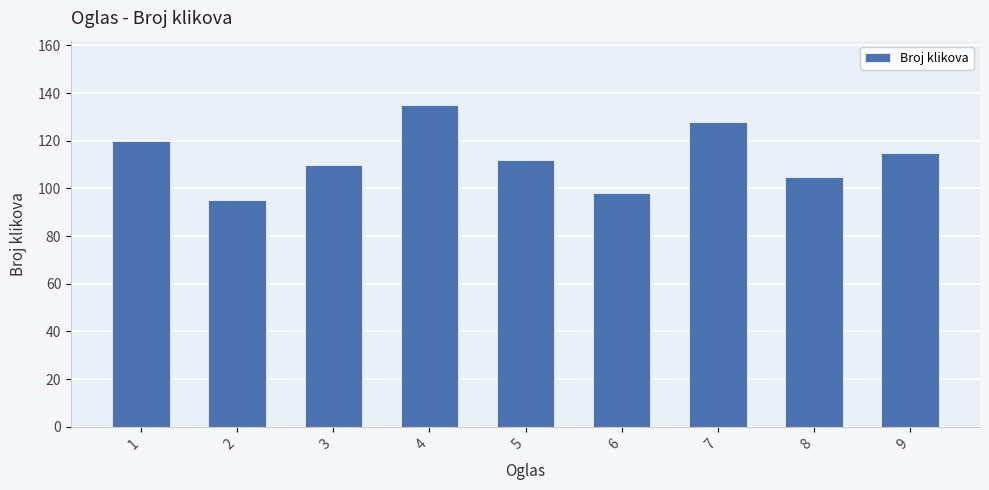

What is the value of the 3rd bar from the left?

110